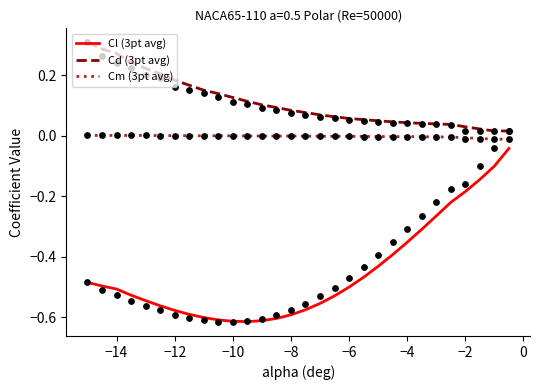

What are all the series names shown in the legend?

Cl (3pt avg), Cd (3pt avg), Cm (3pt avg)